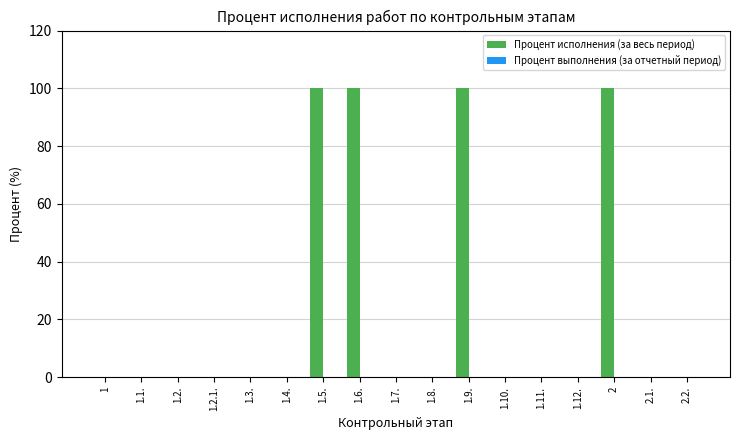

Reading right to left, extract all data points from this chart.

2.2.=0	2.1.=0	2=100	1.12.=0	1.11.=0	1.10.=0	1.9.=100	1.8.=0	1.7.=0	1.6.=100	1.5.=100	1.4.=0	1.3.=0	1.2.1.=0	1.2.=0	1.1.=0	1=0